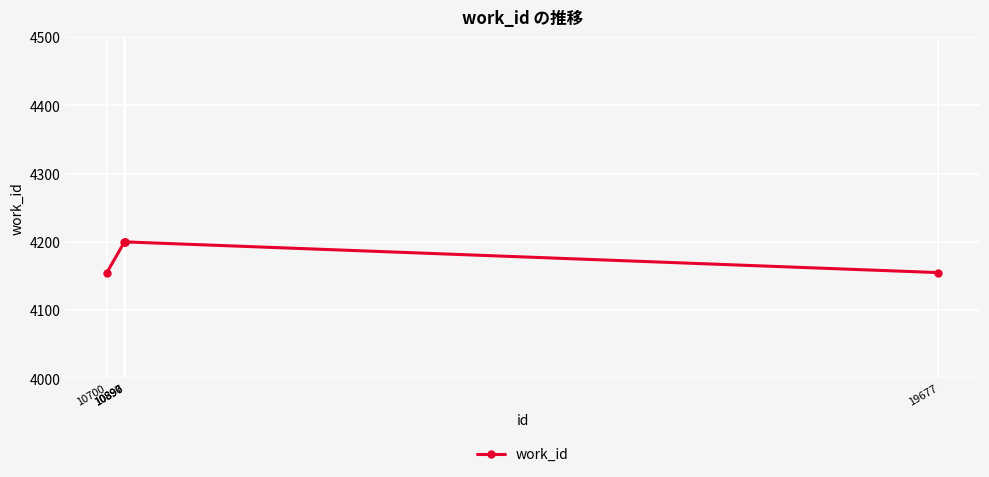

What is the average value?

4182